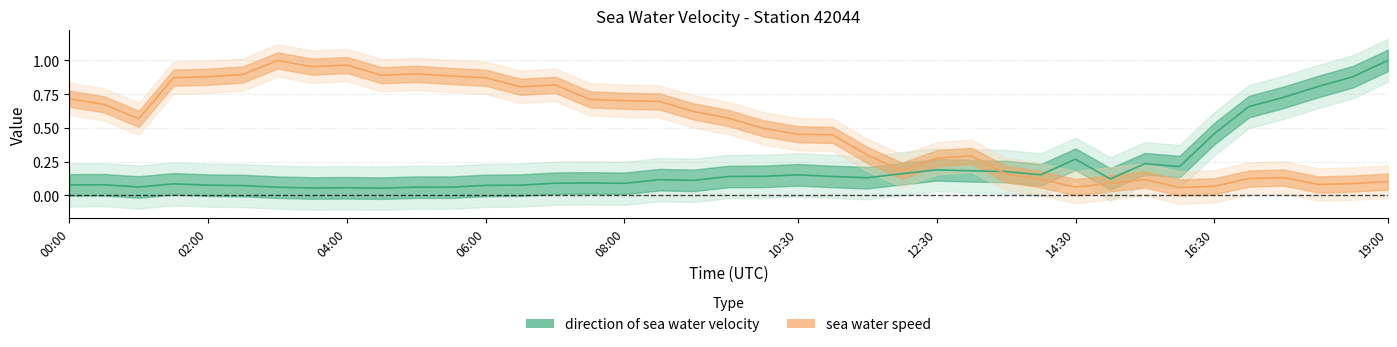

Is the value of speed at 8 greater than the value of direction at 6?

Yes